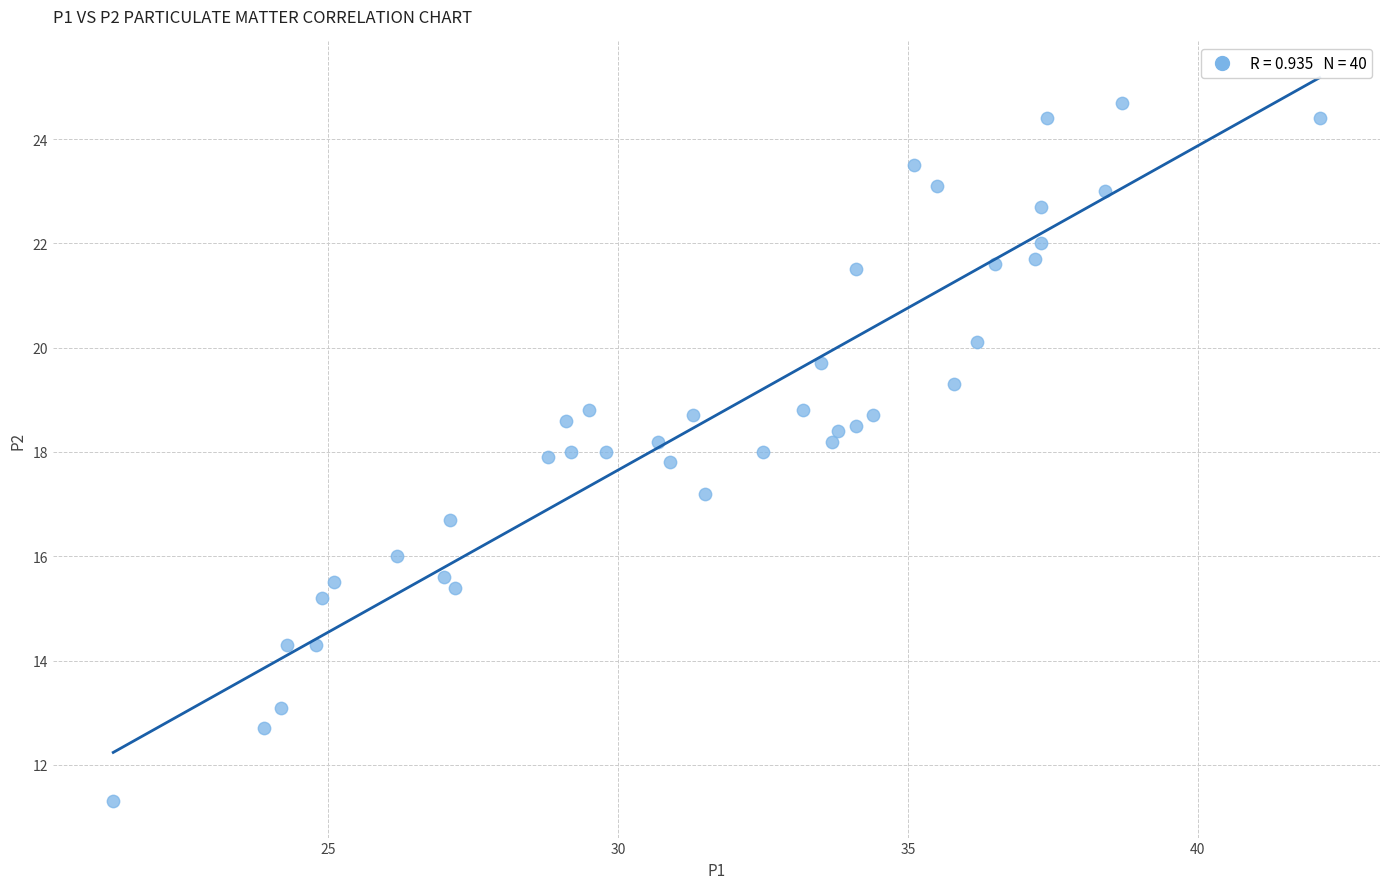

What is the range of X values (max minus min)?

20.8